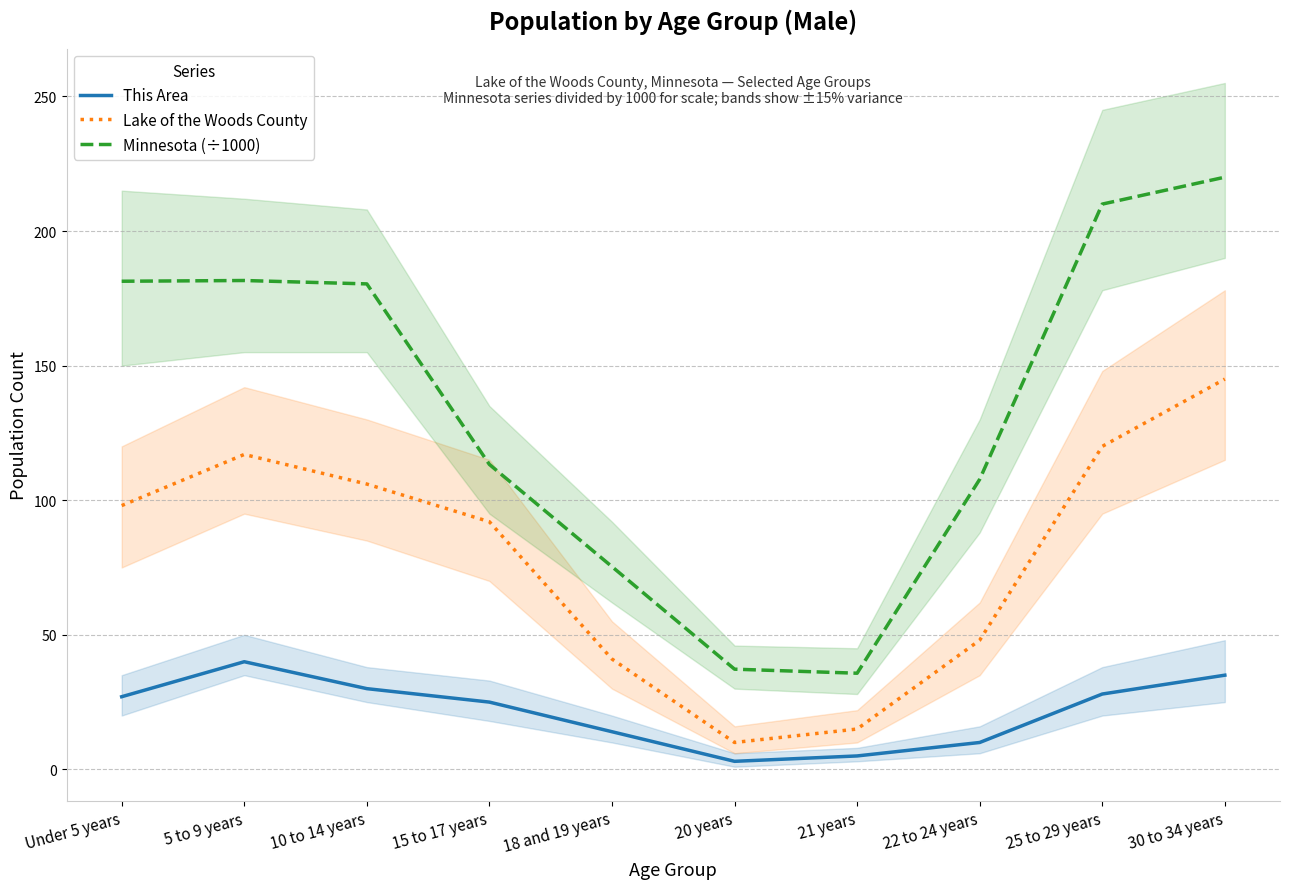

Which series has the widest spread of values?

Minnesota (÷1000)